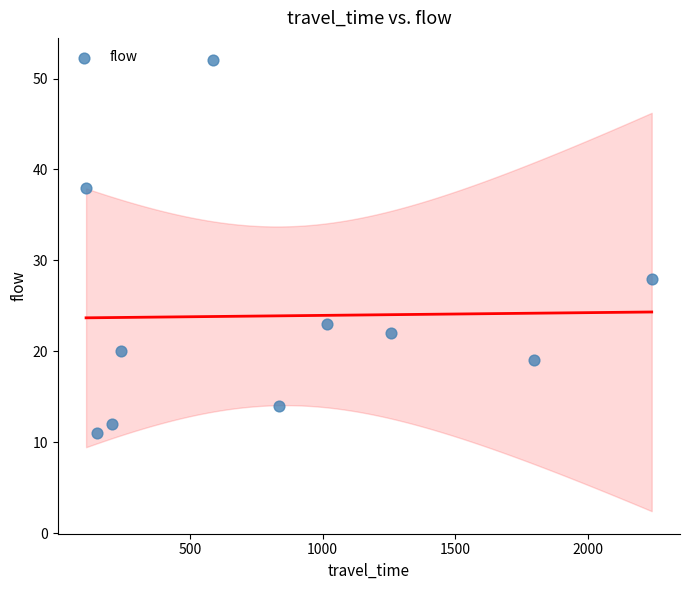

What Y value in the scatter plot is closest to 31?

28